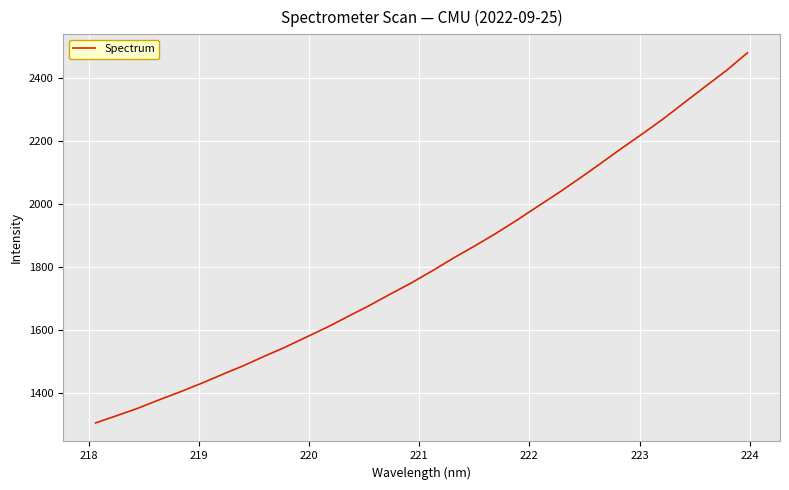

How many lines are shown in the chart?

1